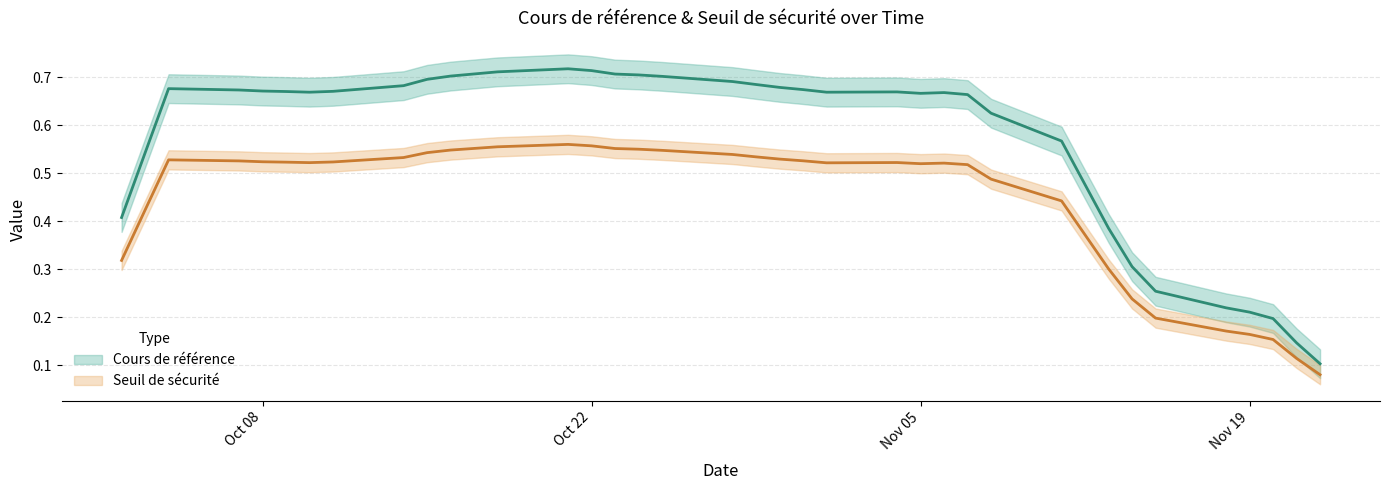

At 2024-10-03, list the series in order from smallest to largest.

Seuil de sécurité, Cours de référence